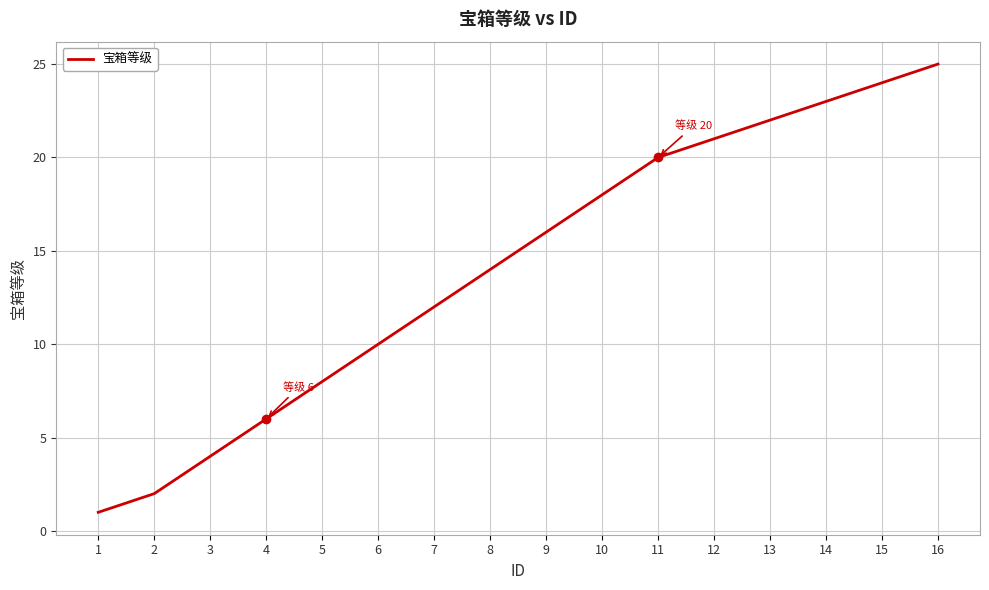

What is the smallest value displayed?

1